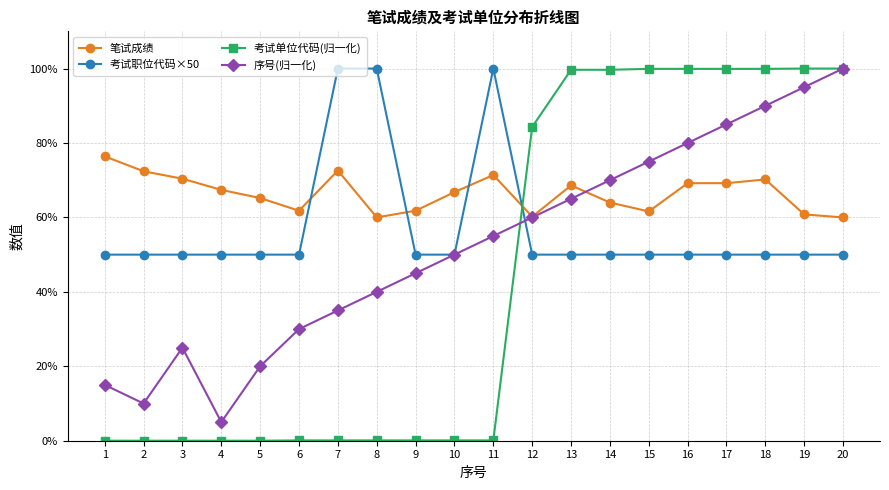

Is it true that 考试单位代码(归一化) equals 54.5 at 17?

False